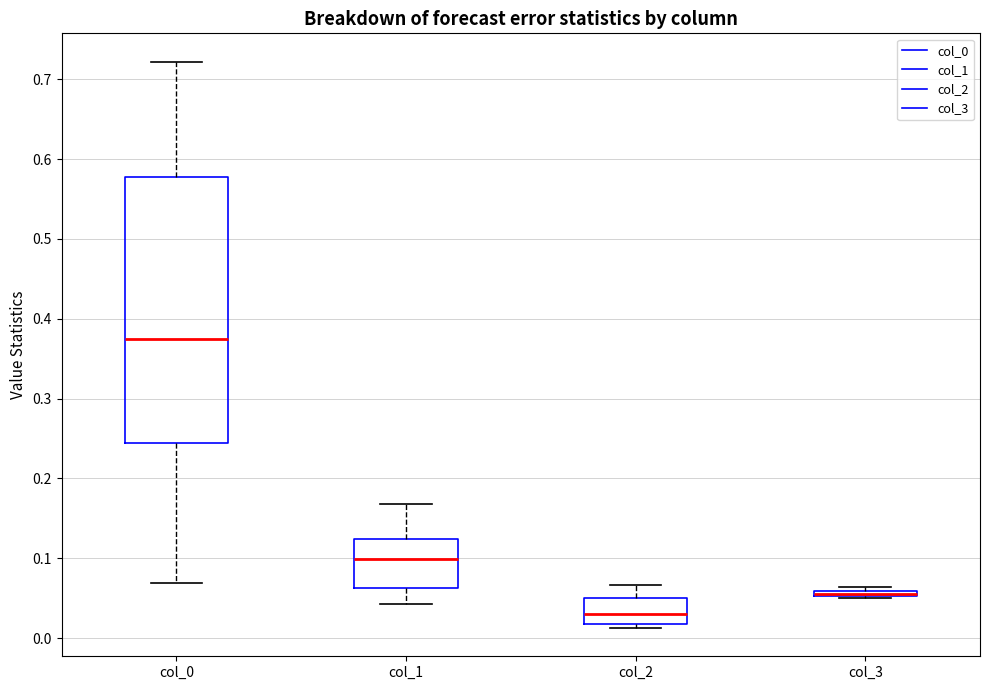

Which box is the tallest, from its lower edge to its upper edge?

col_0